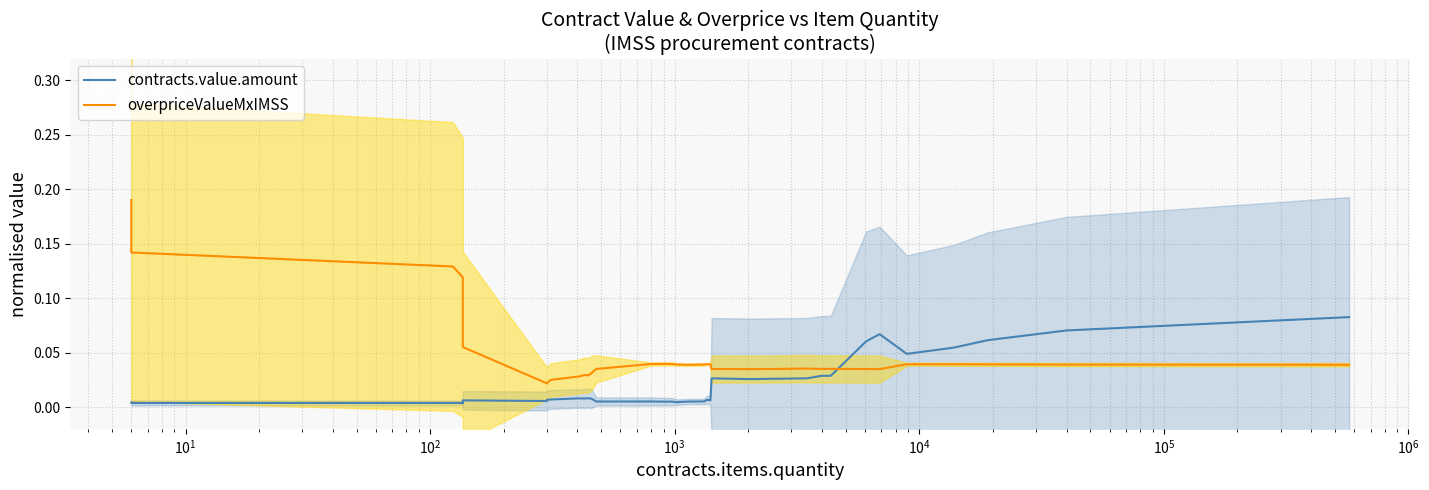

The value of contracts.value.amount at 10 is 0.0. True or false?

False